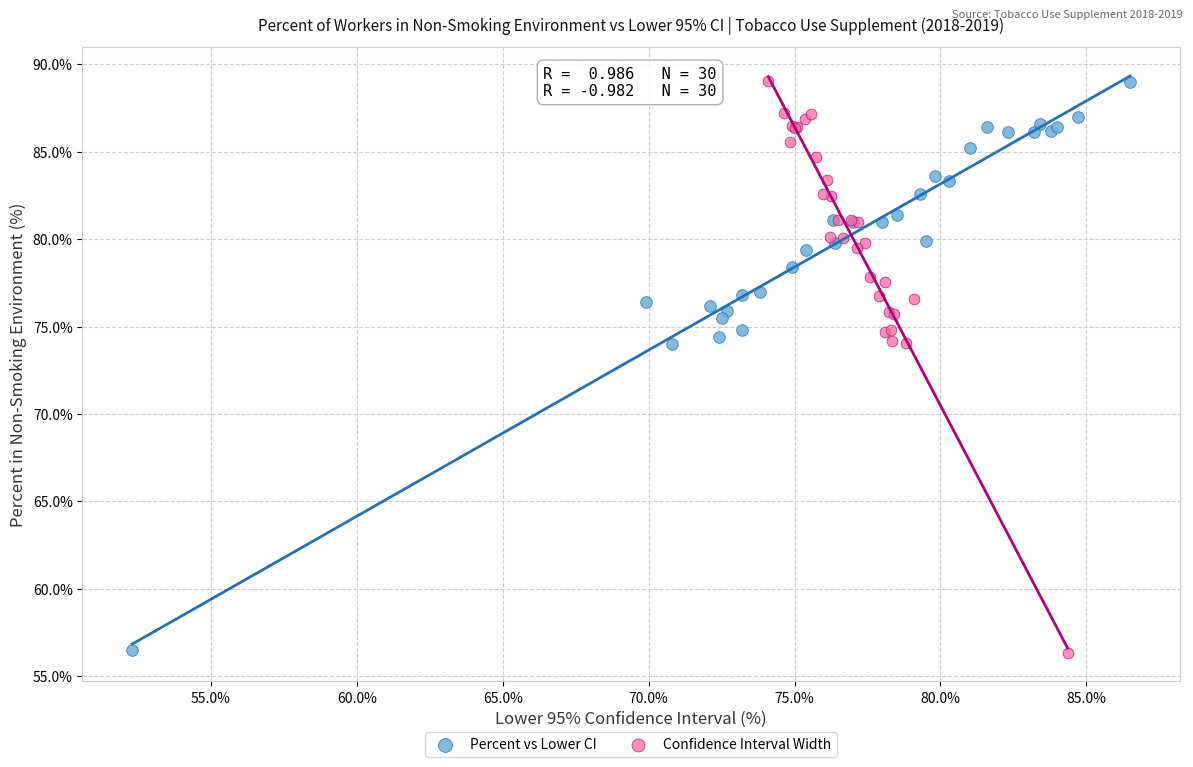

Which series has the largest Y range (max minus min)?

Confidence Interval Width